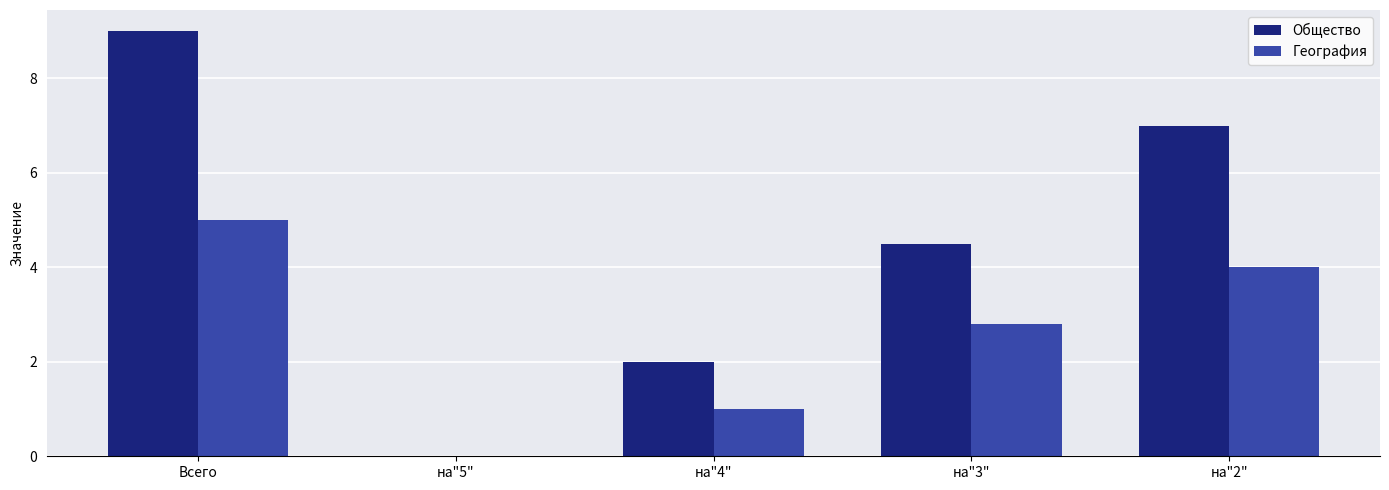

At which category is the sum across all series the highest?

Всего